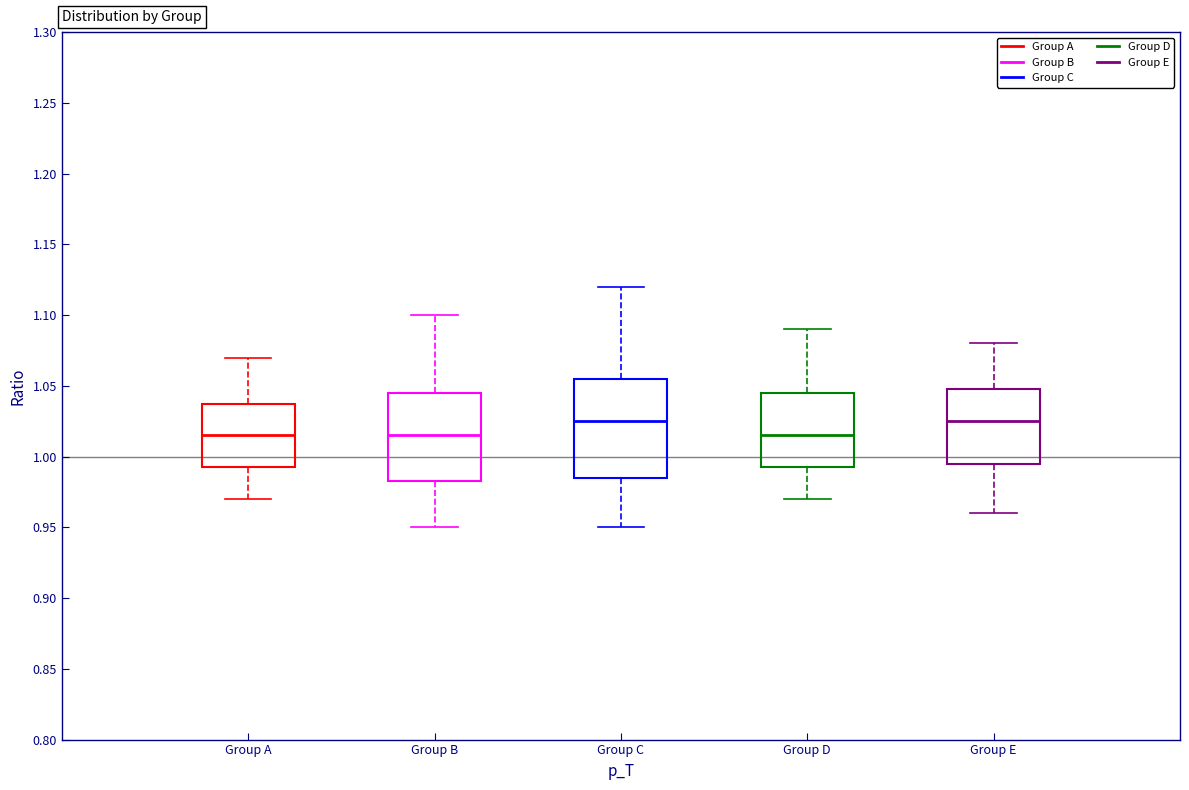

Where is the upper edge of the box for Group A on the y-axis? The values are not printed on the chart, so give them approximately, as read against the axis.

1.040